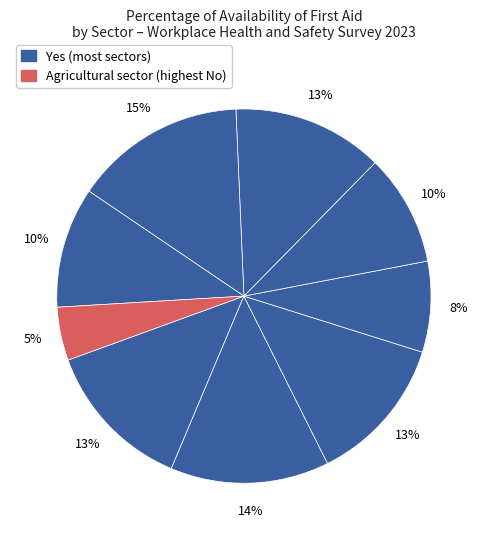

How many segments does this pie chart have?

9